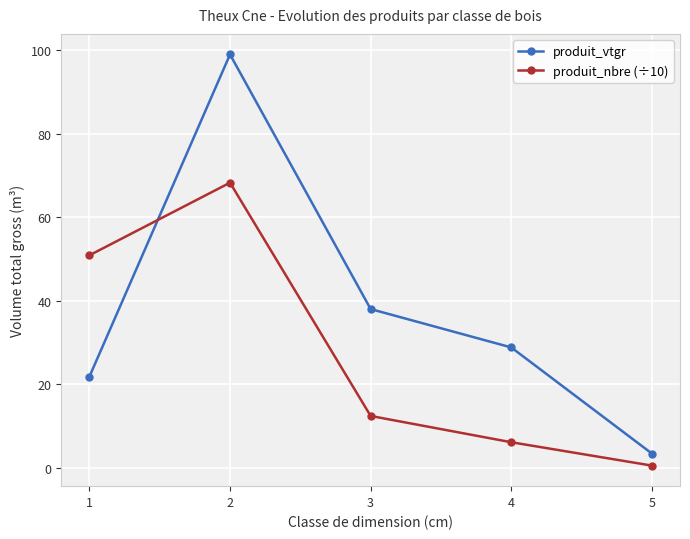

What is the sum of the produit_nbre (÷10) values at 1 and 5?

51.4